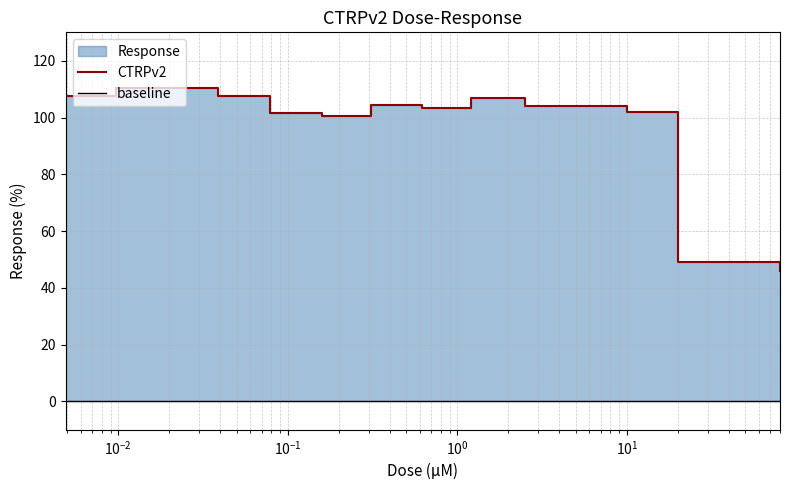

Where is the first local maximum?

0.0097